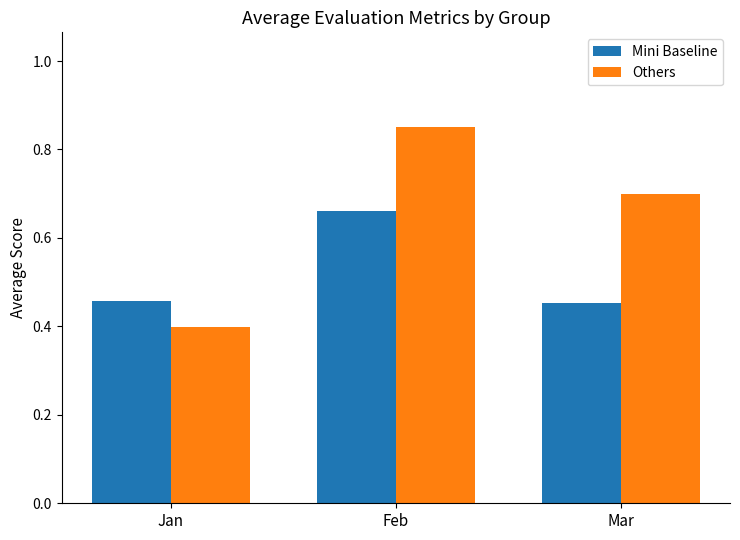

What is the total value across all series at Mar?

1.2